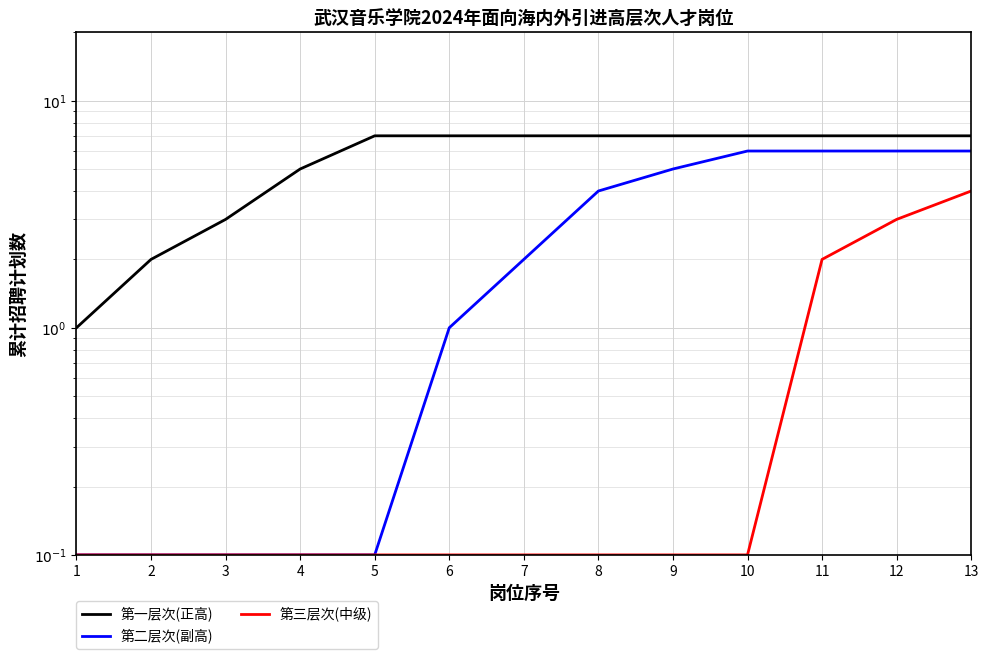

At how many categories does at least one series exceed 2?

11